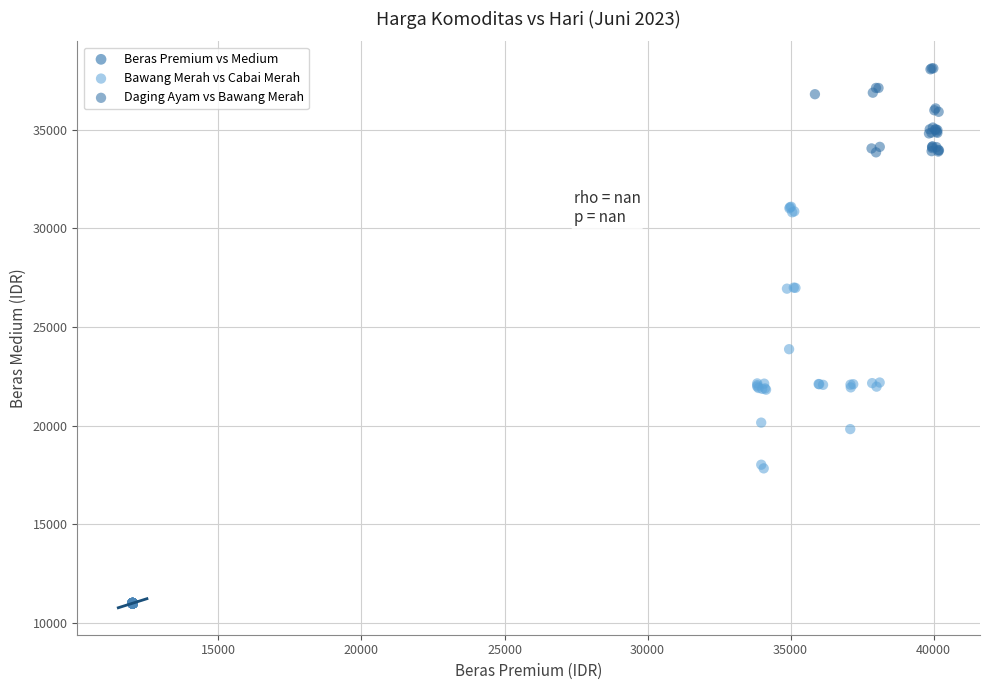

Which series reaches the minimum Y coordinate?

Beras Premium vs Medium